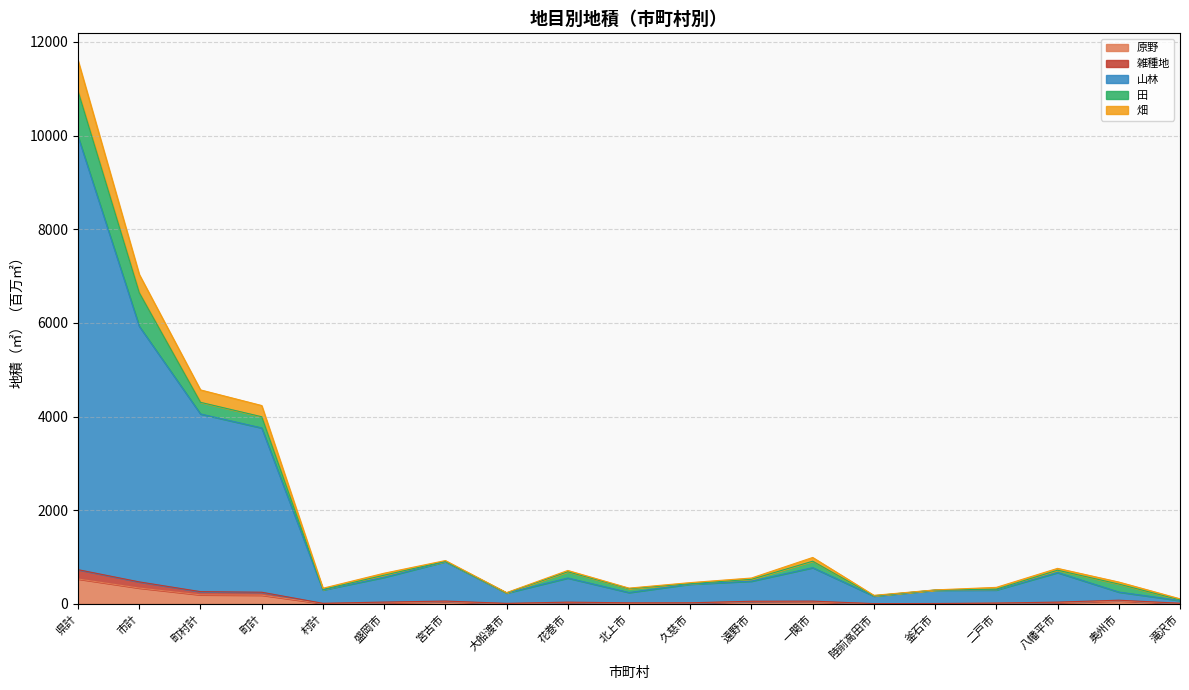

What is the highest value of the 原野 series?

531.8